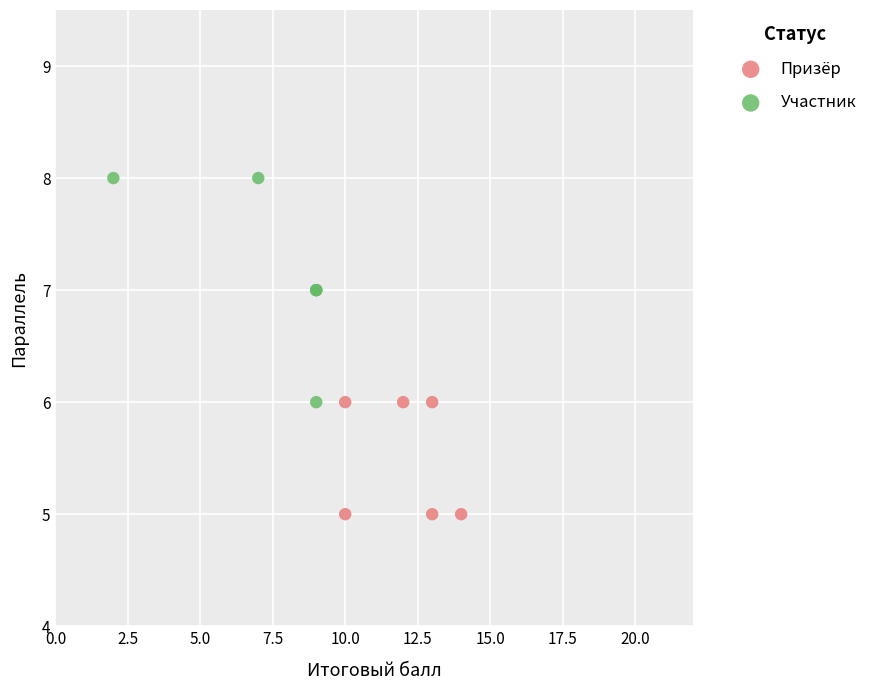

Which series has the widest spread of Y values?

Участник